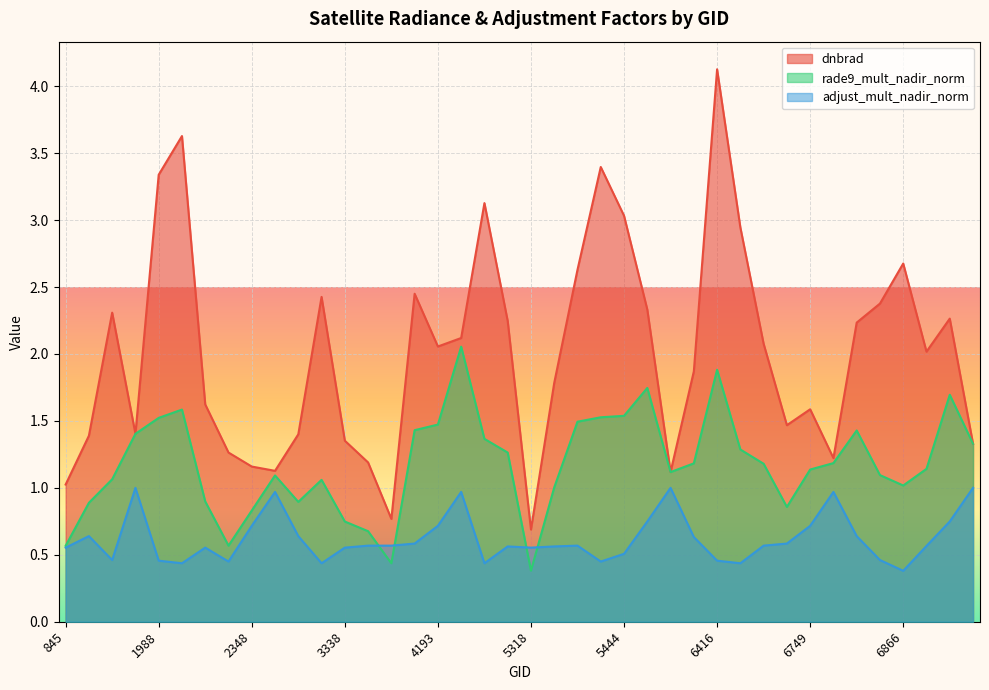

In dnbrad, how many points are lower than both neighbors (excluding endpoints)?

9